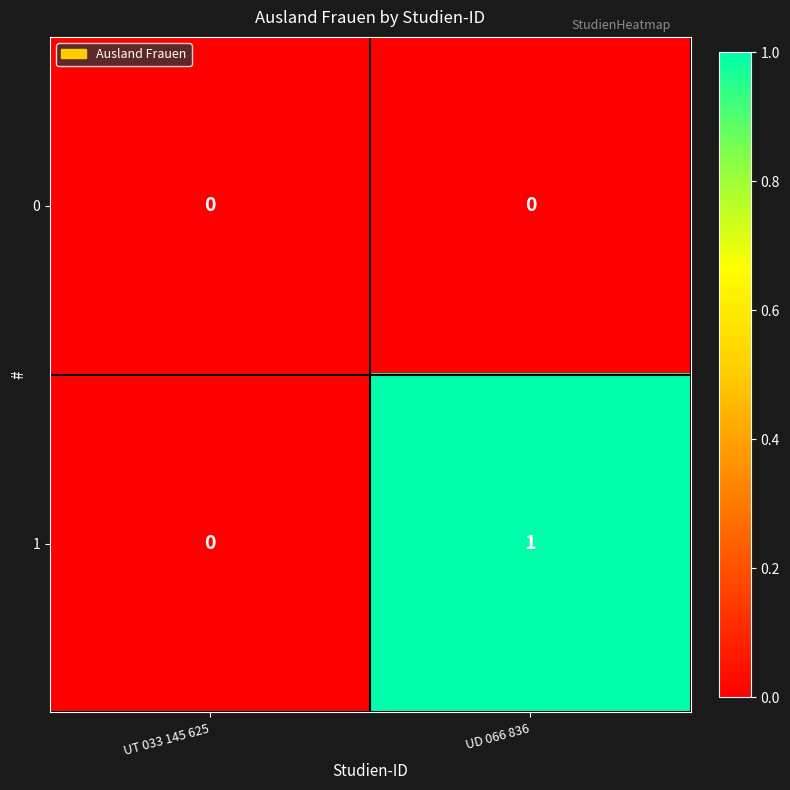

What is the maximum value shown in the chart?

1